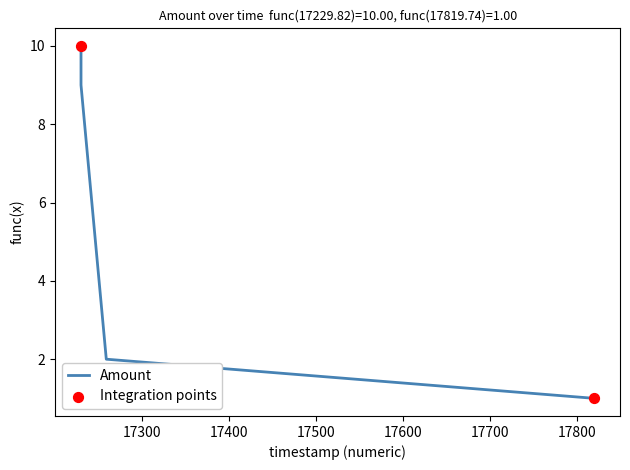

What is the maximum value shown in the chart?

10